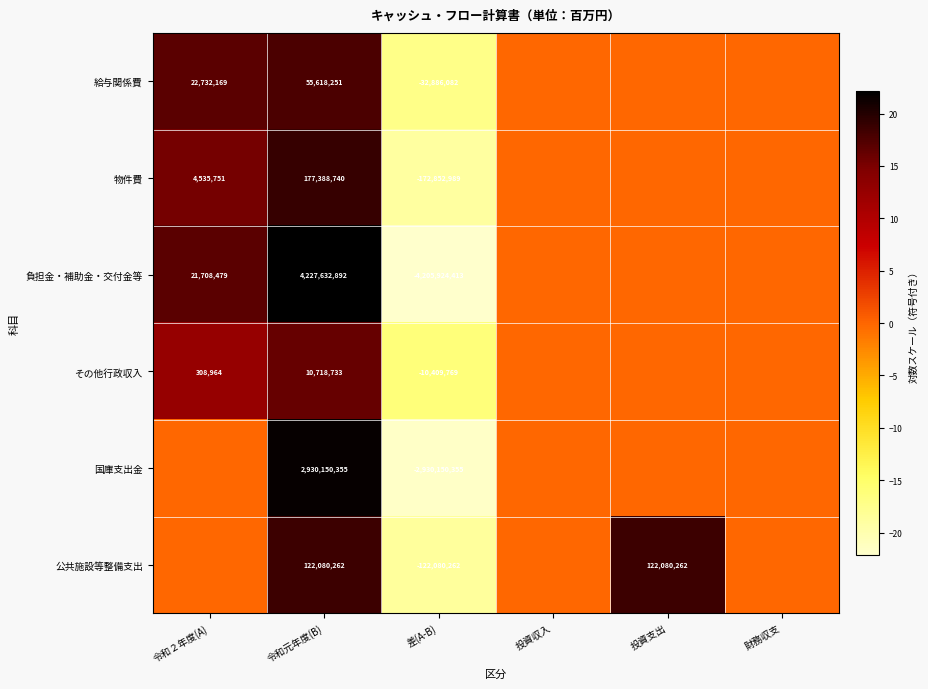

What is the sum of the 負担金・補助金・交付金等 values at 差(A-B) and 令和２年度(A)?

-4184215934